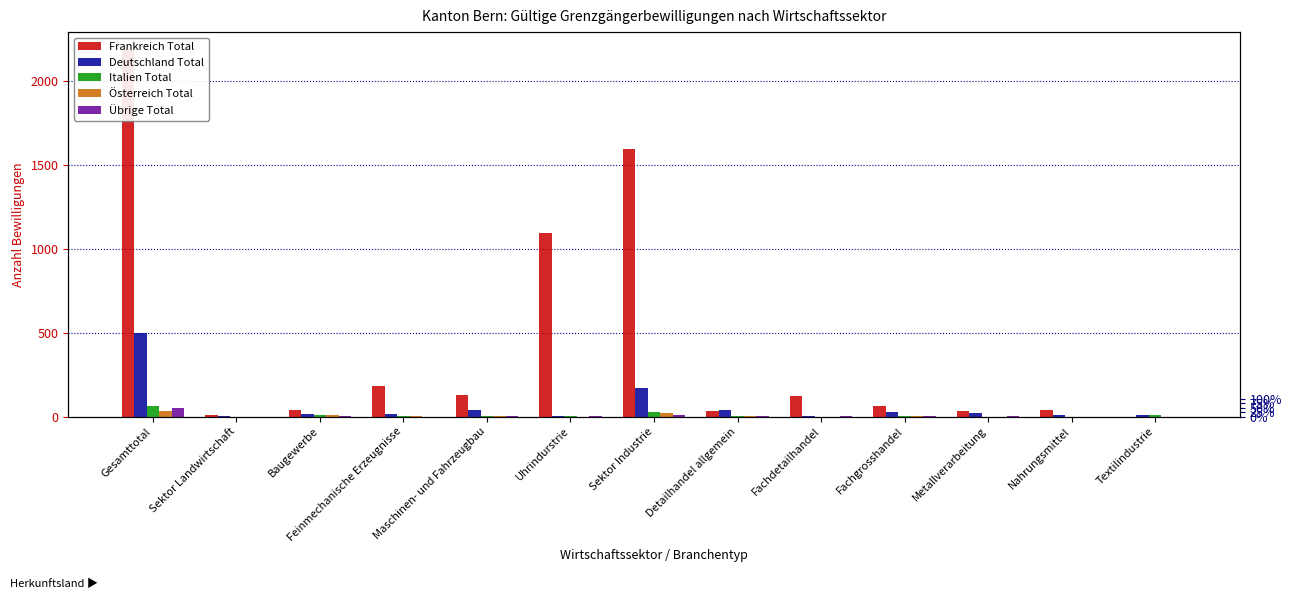

Which series changed the most between Feinmechanische Erzeugnisse and Sektor Industrie?

Frankreich Total